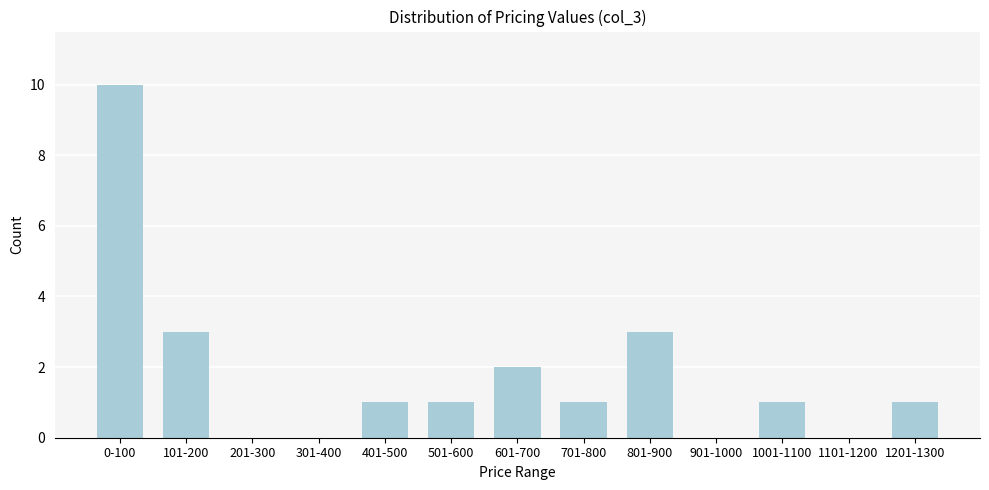

Reading right to left, list all the values displayed in this chart.

1201-1300=1	1101-1200=0	1001-1100=1	901-1000=0	801-900=3	701-800=1	601-700=2	501-600=1	401-500=1	301-400=0	201-300=0	101-200=3	0-100=10